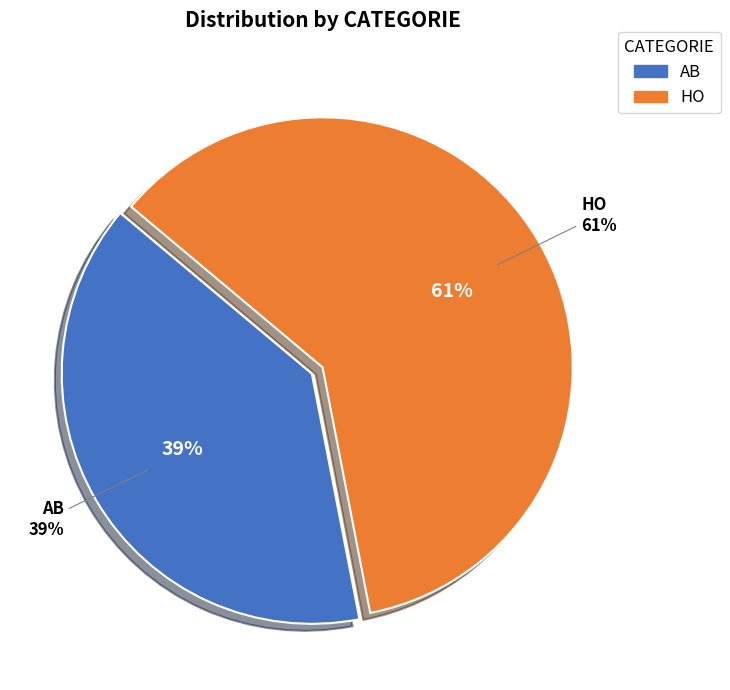

Does AB represent more than half of the total?

No